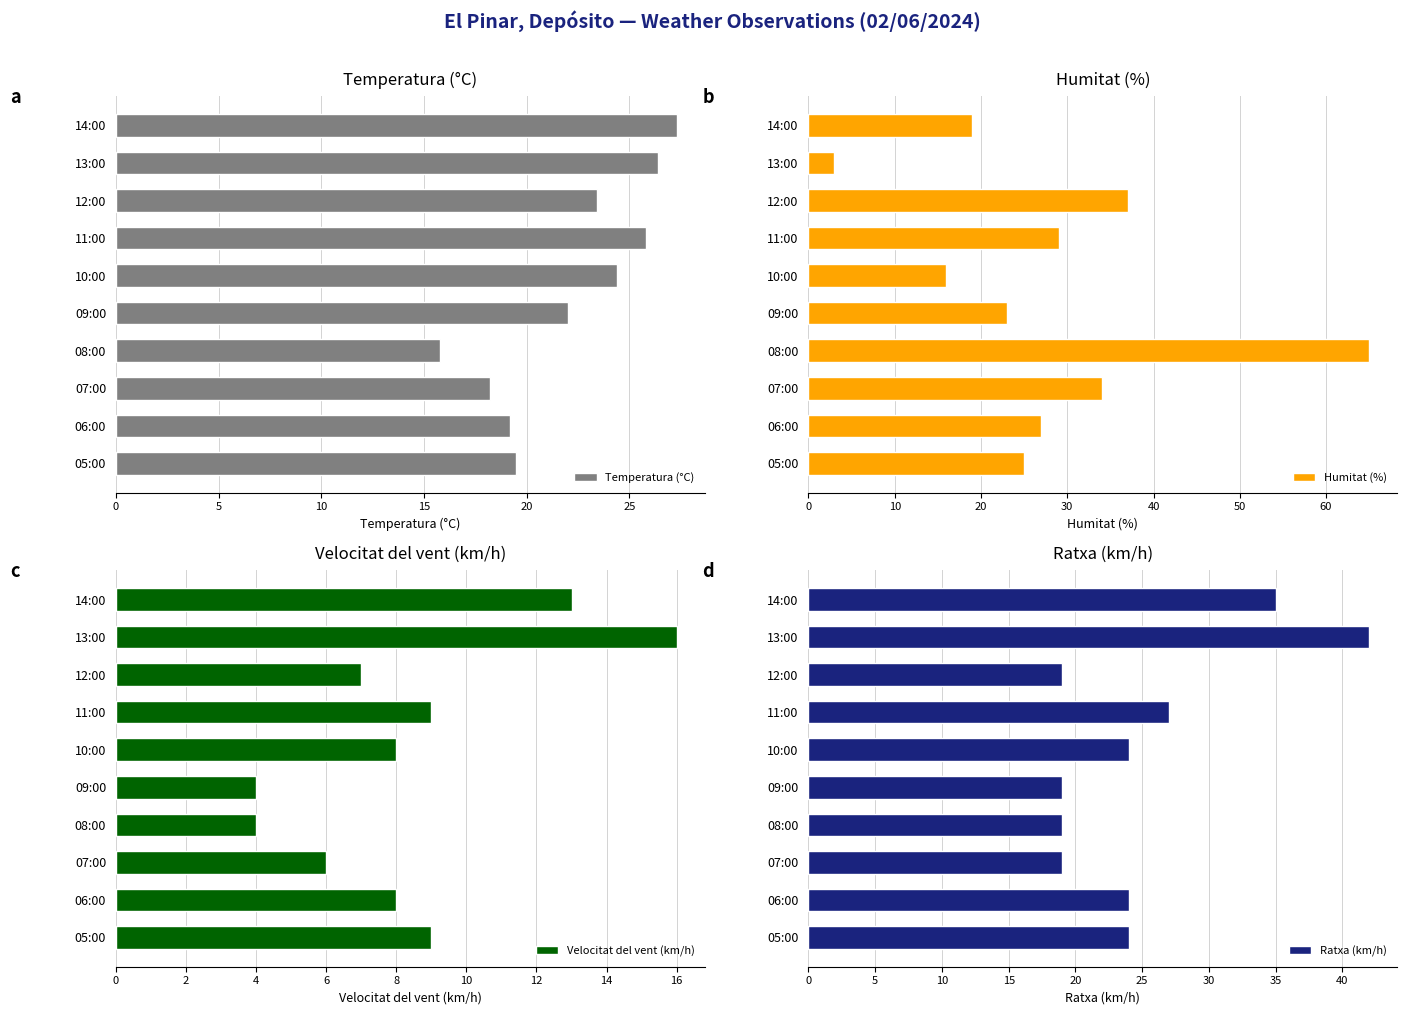

What is the difference between the maximum and second lowest values in the Humitat (%) series?

49